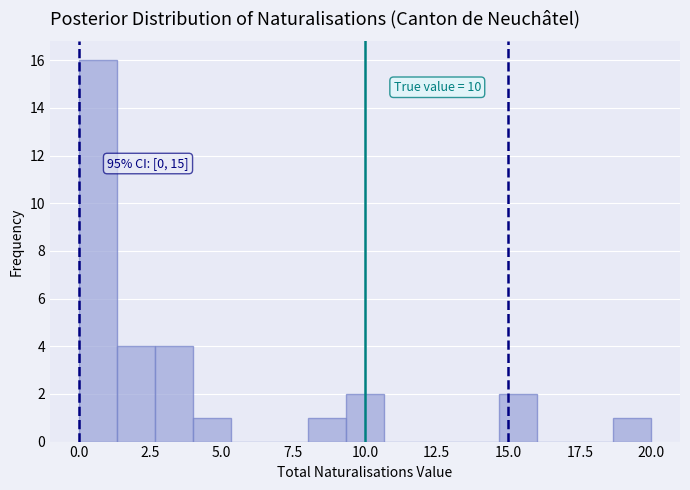

Read against the x-axis, roughly where is the centre of the tallest bar?

0.5